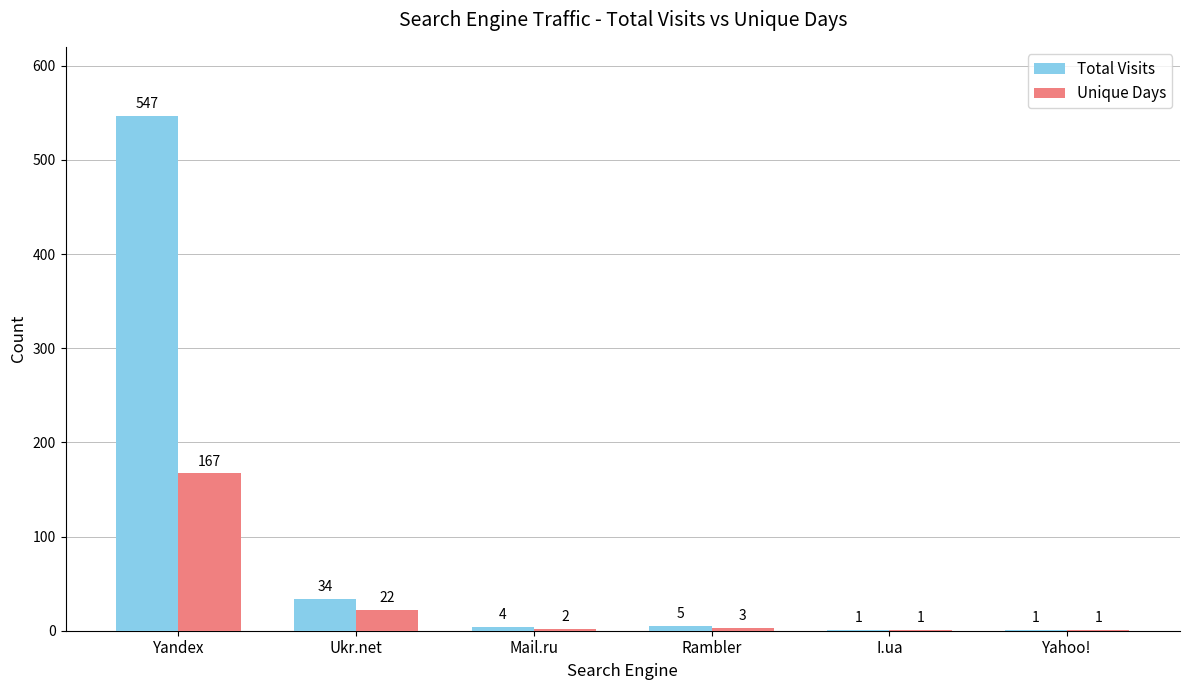

What is the sum of all Total Visits values?

592